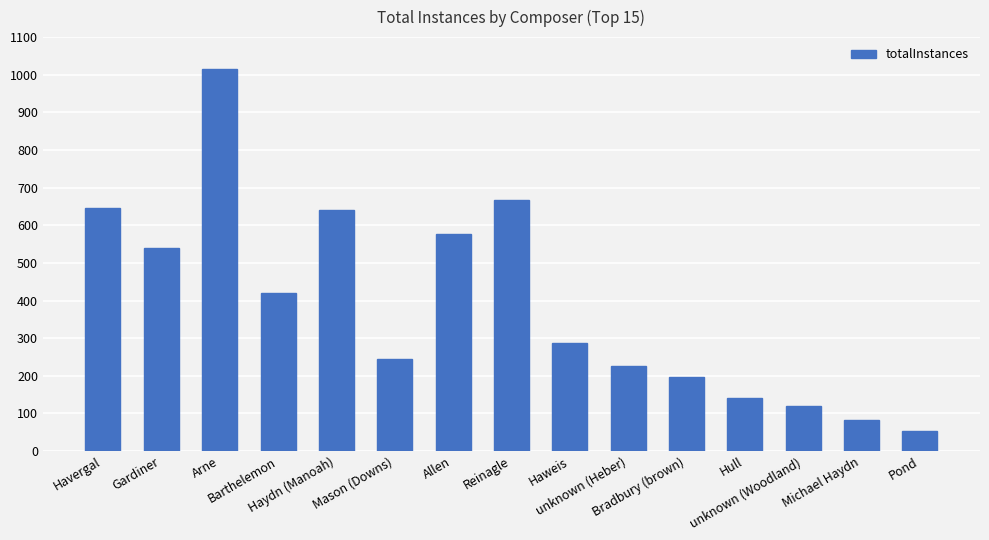

What is the smallest value displayed?

53